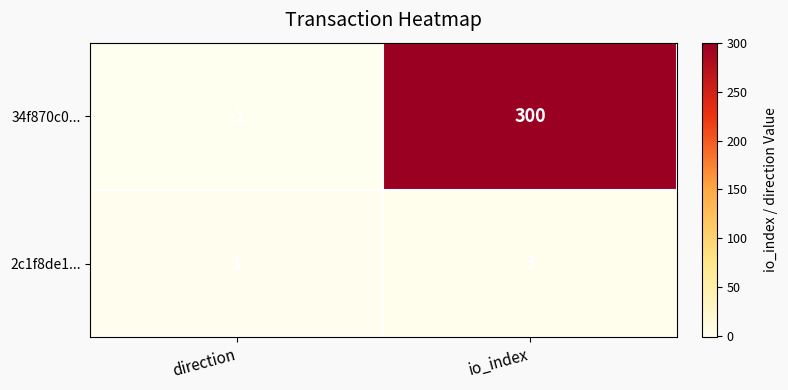

At direction, list the series in order from largest to smallest.

2c1f8de1..., 34f870c0...